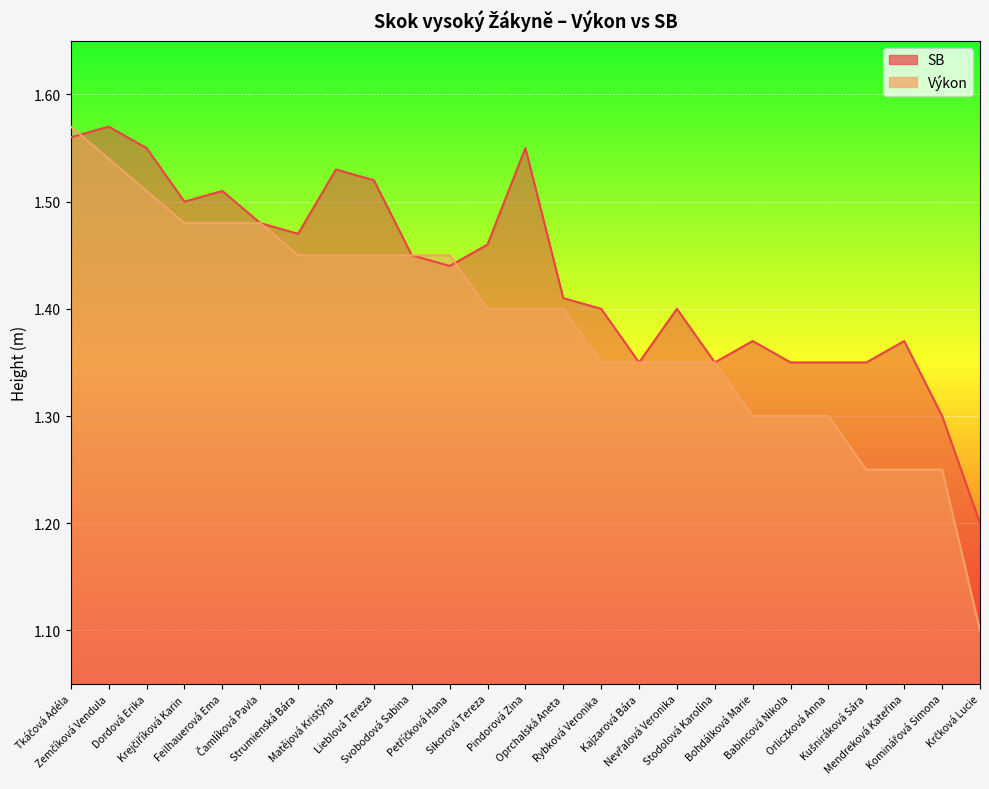

Between Krejčiříková Karin and Stodolová Karolína, which series saw the biggest shift?

SB